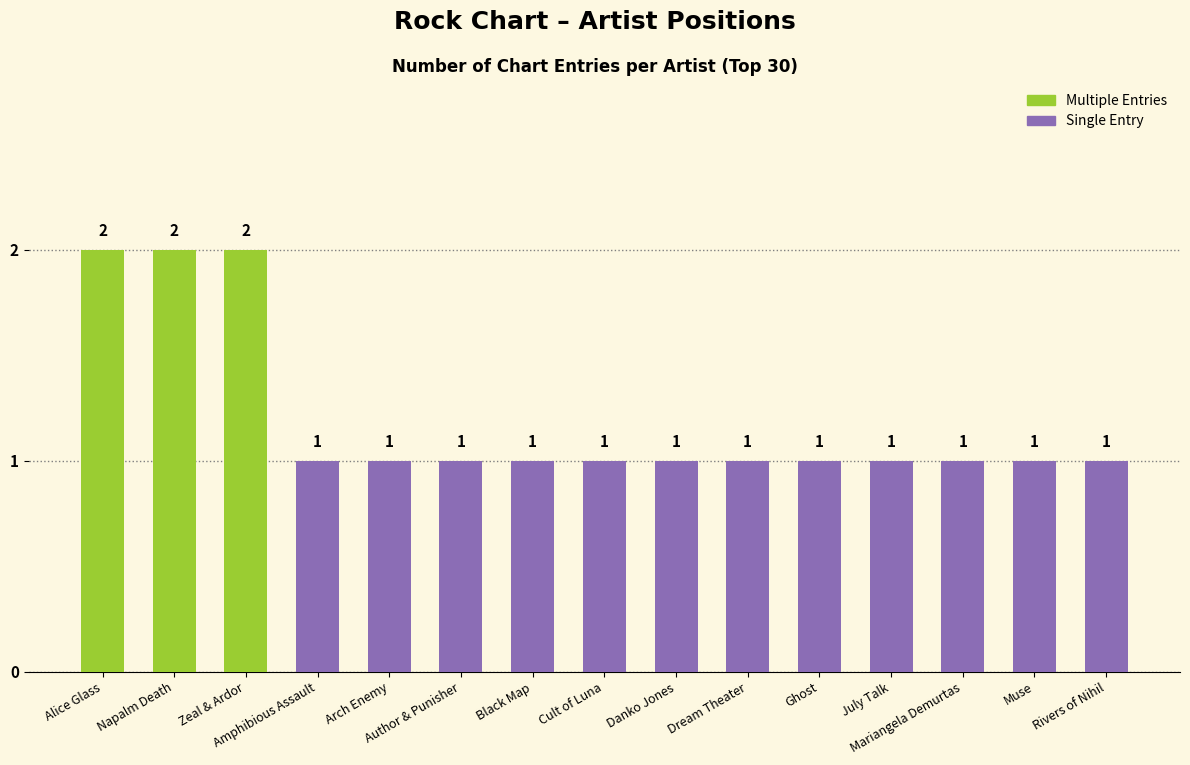

What is the difference between the second highest and minimum values?

1